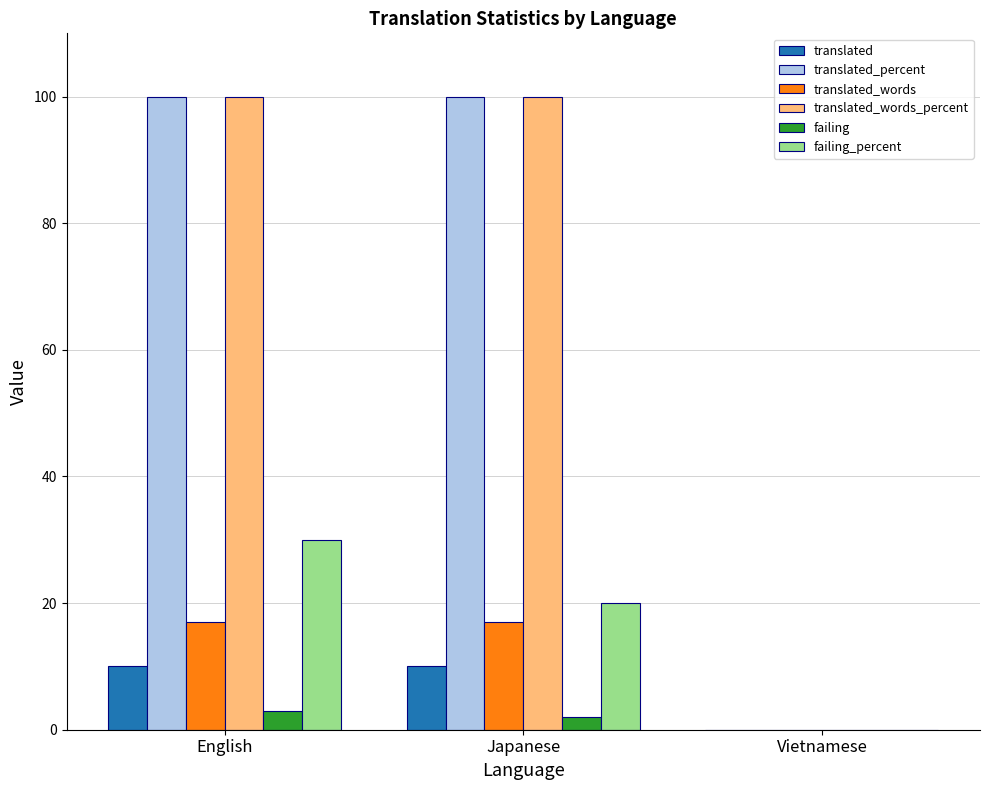

What is the spread (max minus min) of values at Japanese?

98